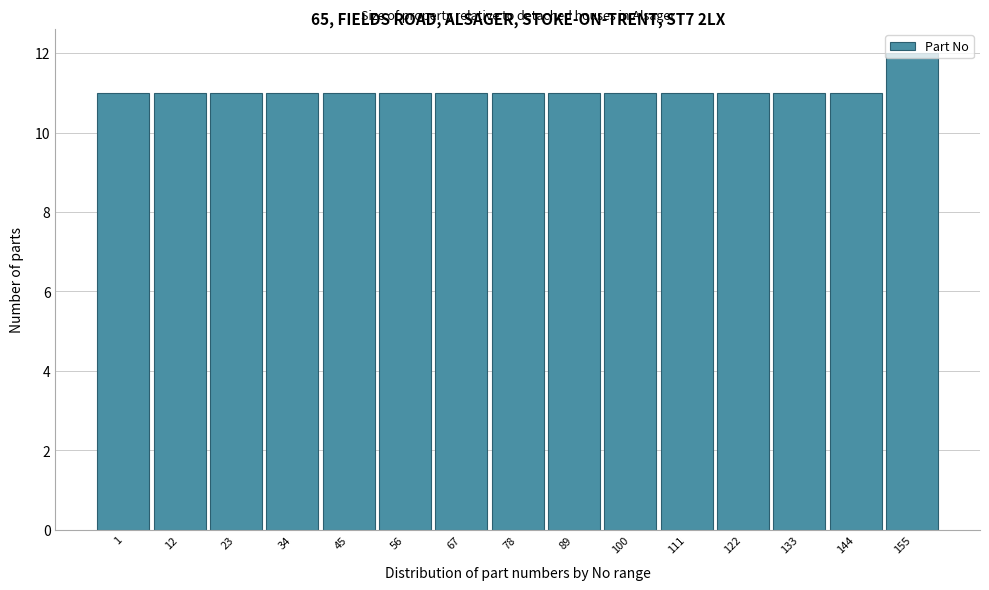

The value at 155 is 20. True or false?

False